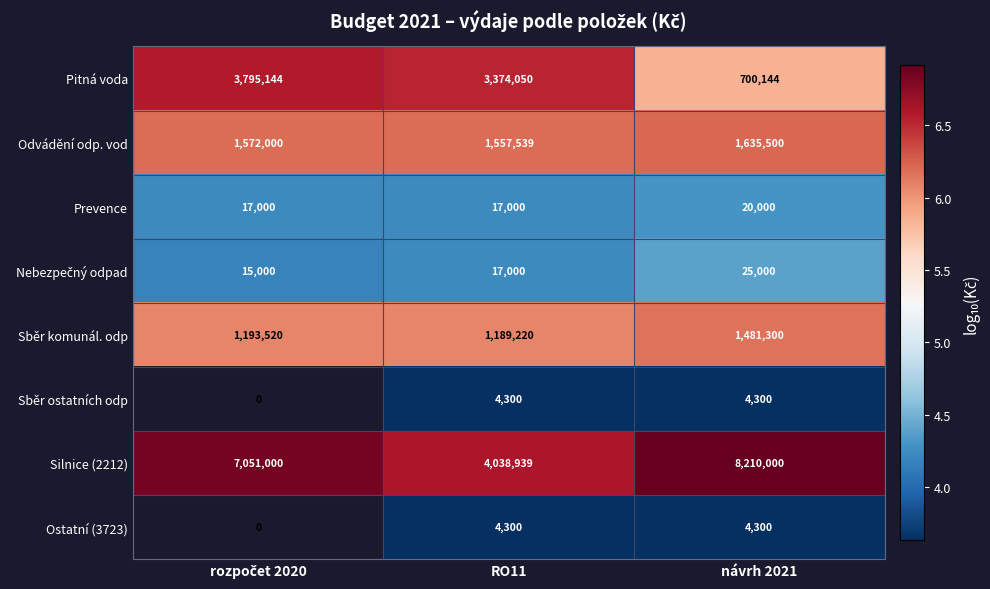

The Sběr ostatních odp series shows 4300 at návrh 2021. True or false?

True